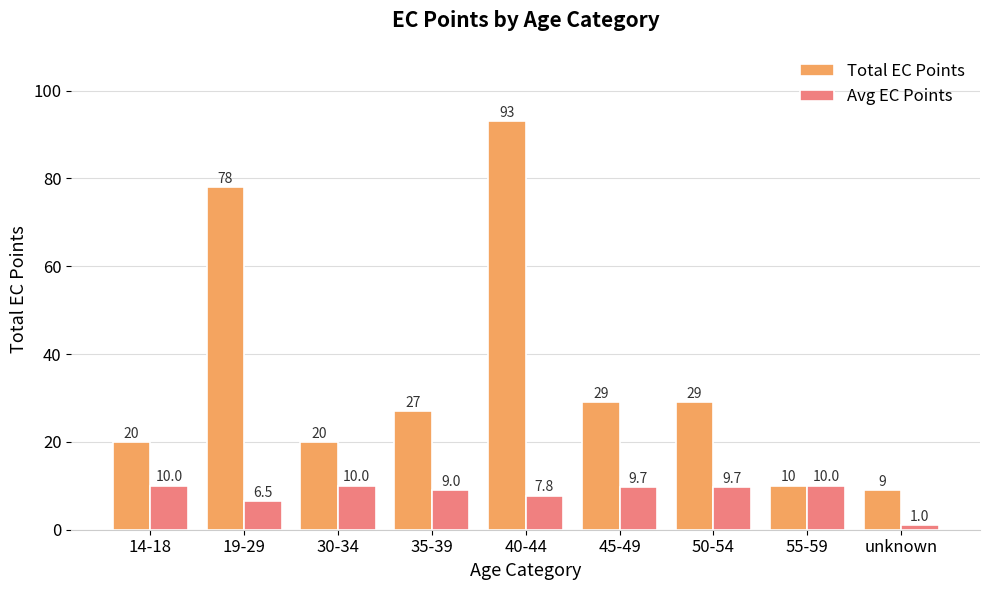

True or false: Avg EC Points has a value of 1.6 at 19-29.

False